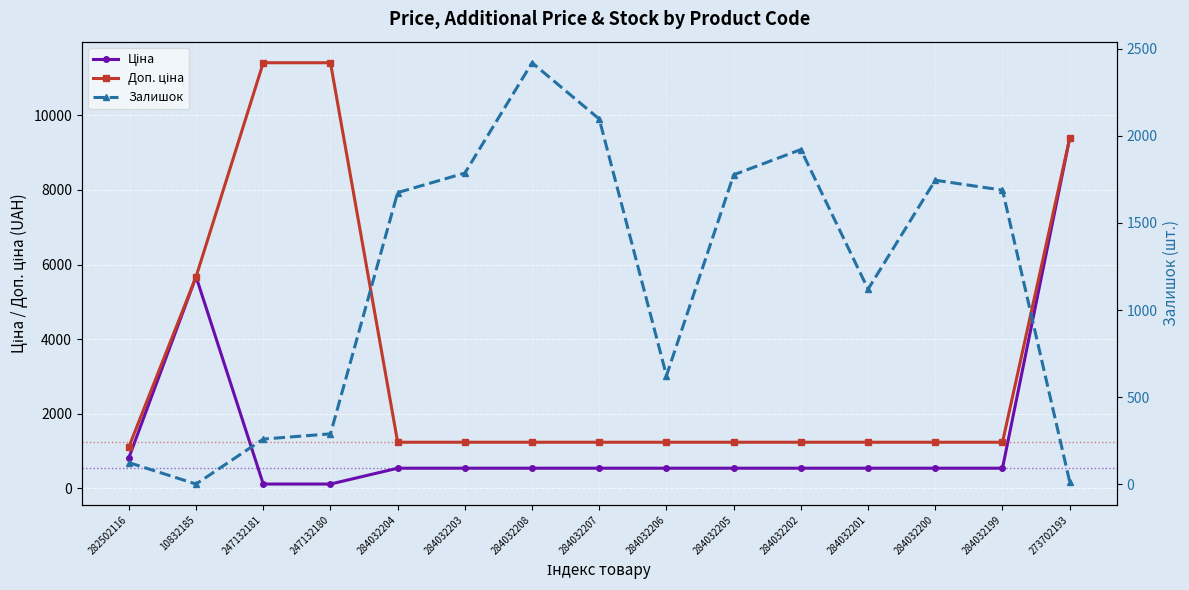

Count the number of data series in this chart.

3